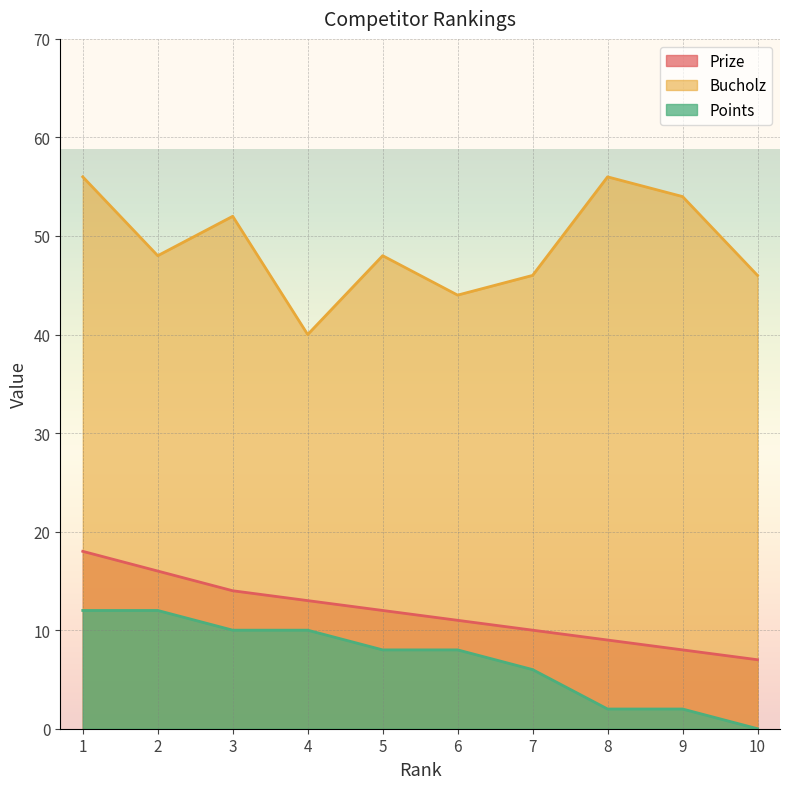

At which category is the sum across all series the highest?

1